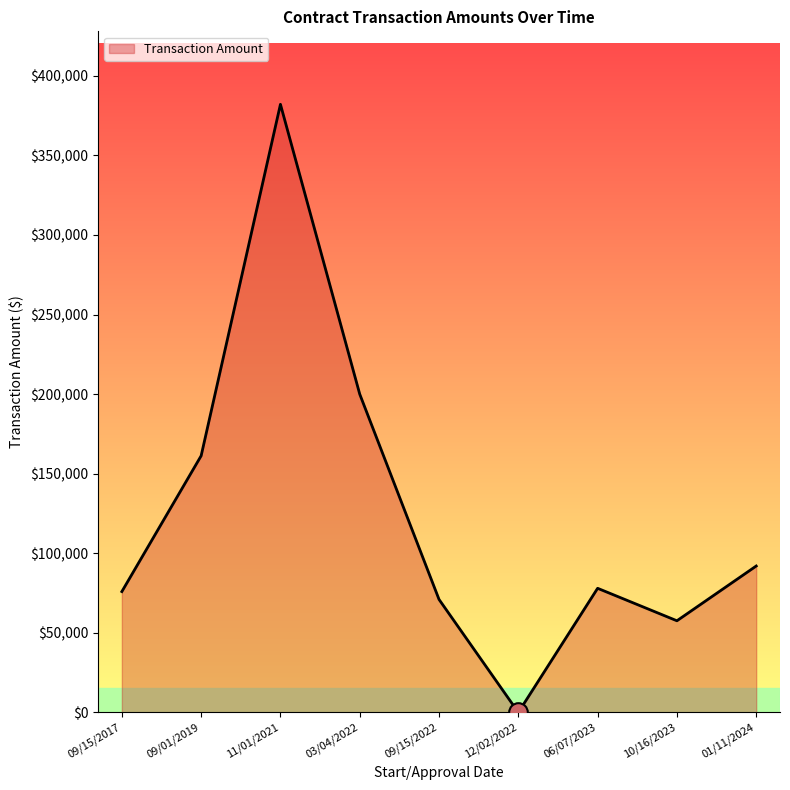

What is the ratio of the value at 09/01/2019 to the value at 01/11/2024?

1.8